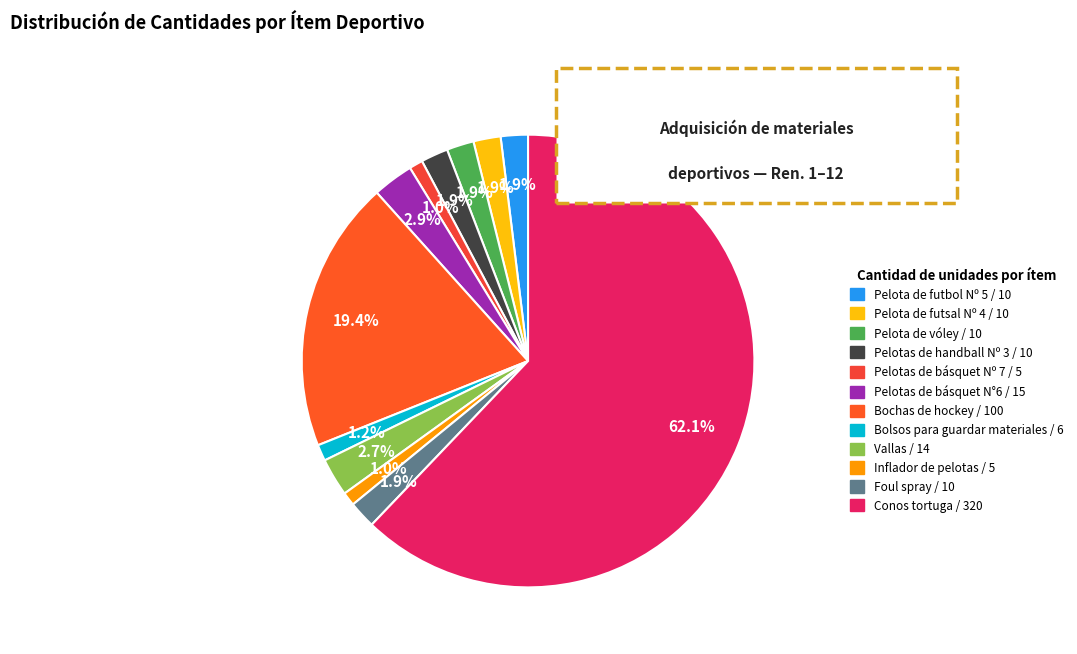

How many segments does this pie chart have?

12